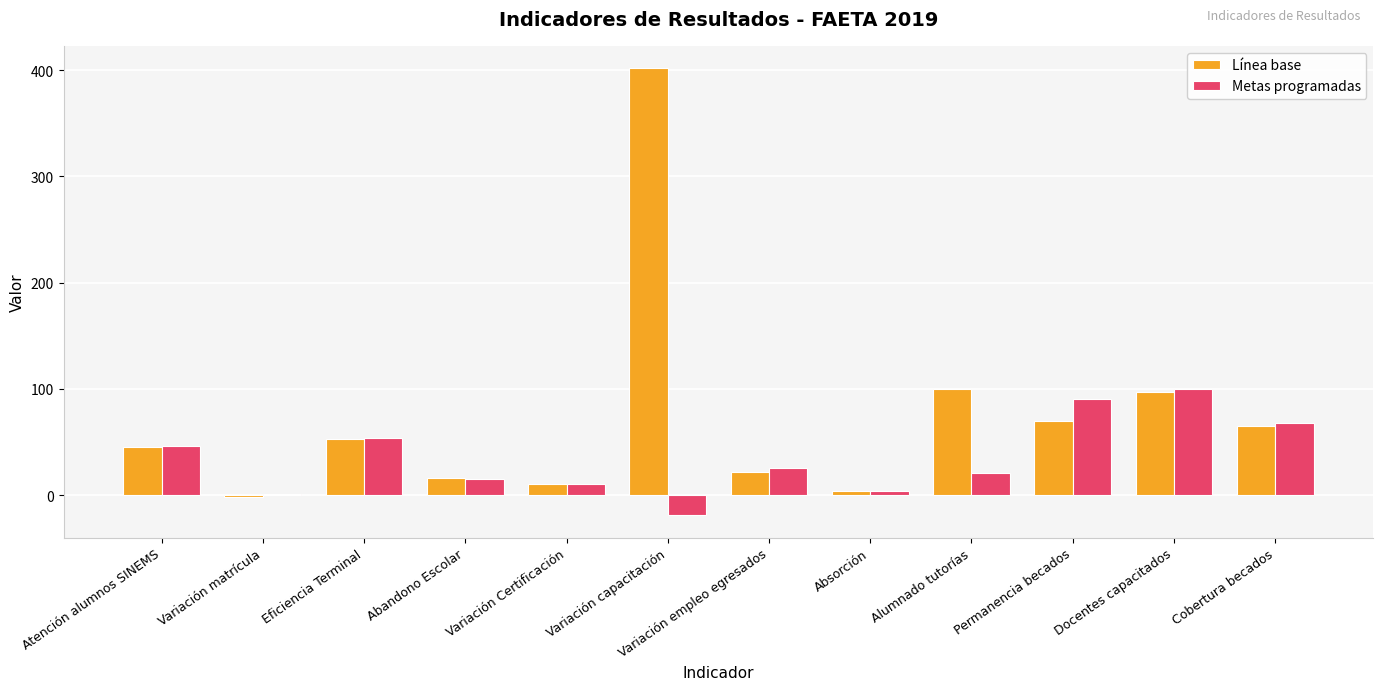

The value of Línea base at Docentes capacitados is 66.3. True or false?

False